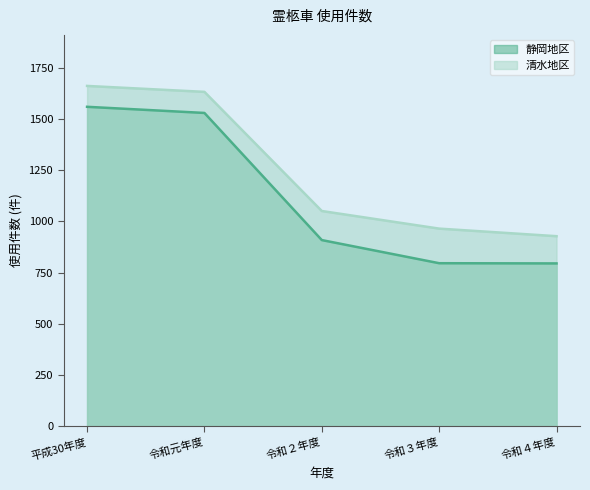

How many lines are shown in the chart?

2